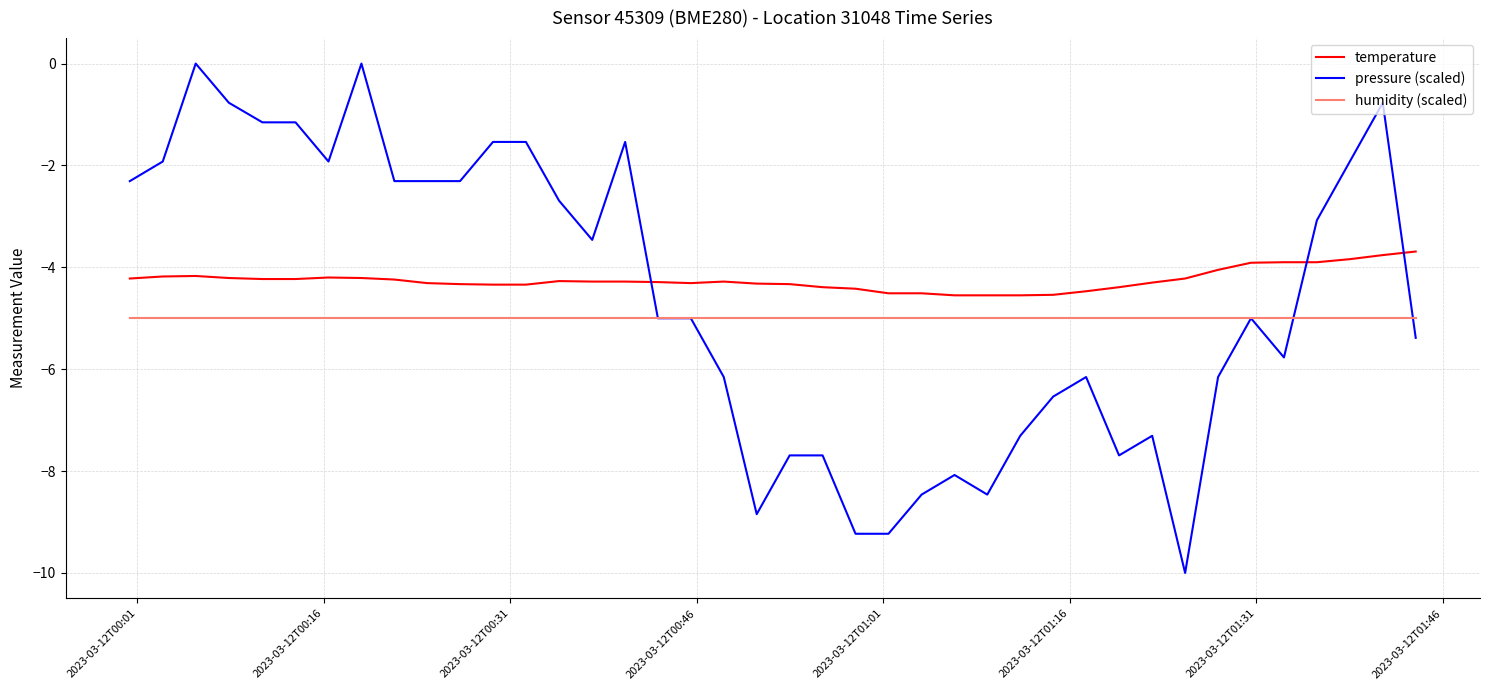

Rank the series by their average value, from highest to lowest.

temperature, pressure (scaled), humidity (scaled)